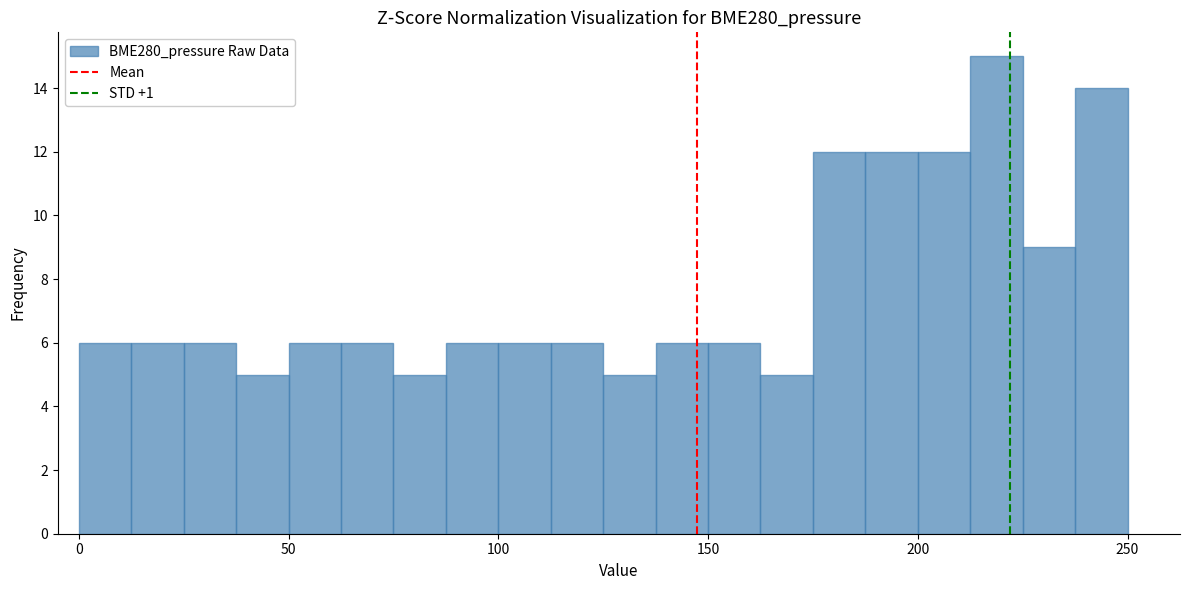

Around what value on the x-axis is the tallest bar? Give the approximate position of its centre, as read against the axis.

220